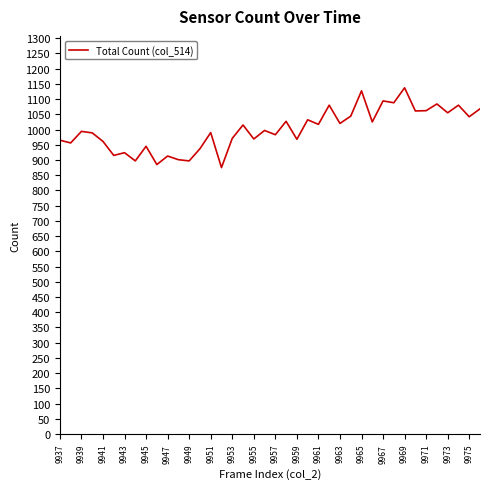

What is the minimum value shown in the chart?

875